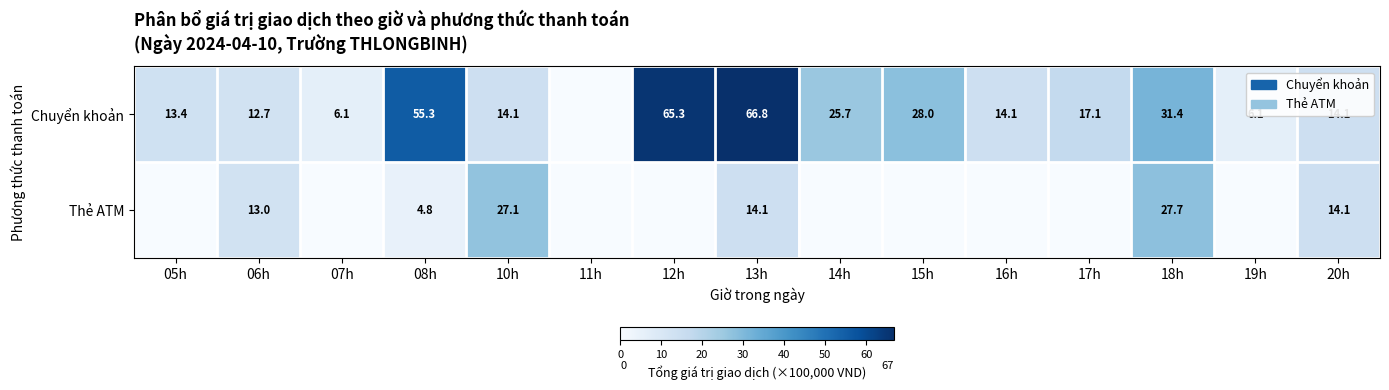

The Chuyển khoản series shows 12.2 at 15h. True or false?

False